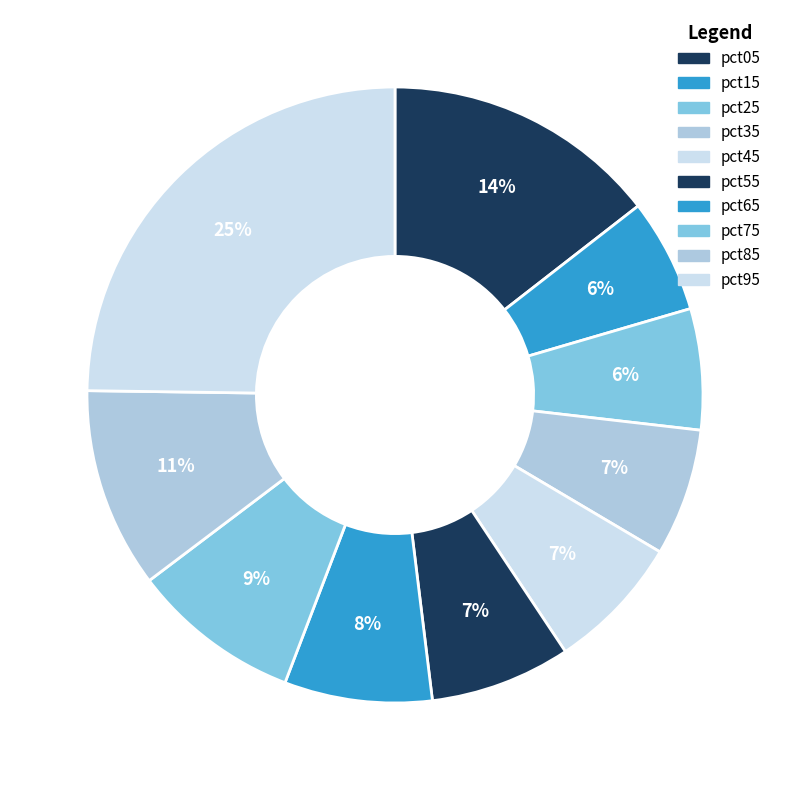

What percentage is the pct65 slice, to the nearest percent?

8%